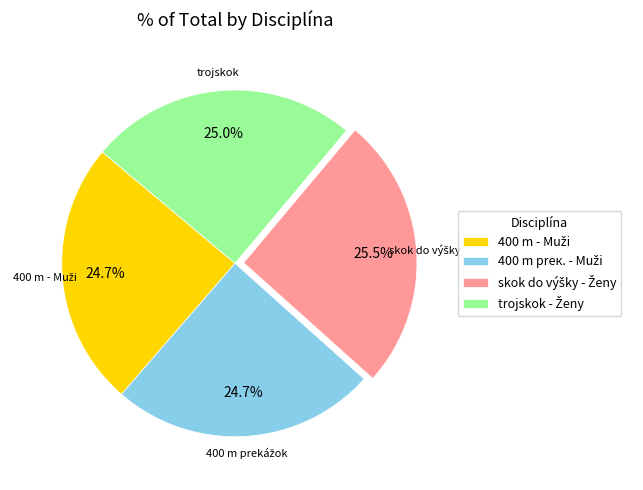

Is there a majority slice in this chart?

No